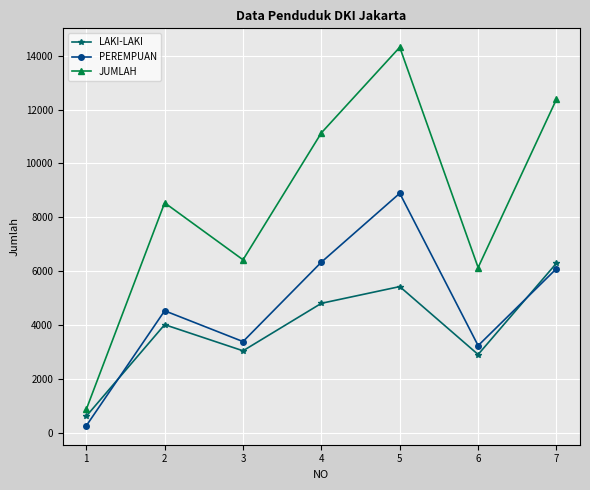

The PEREMPUAN series shows 12708 at 4. True or false?

False